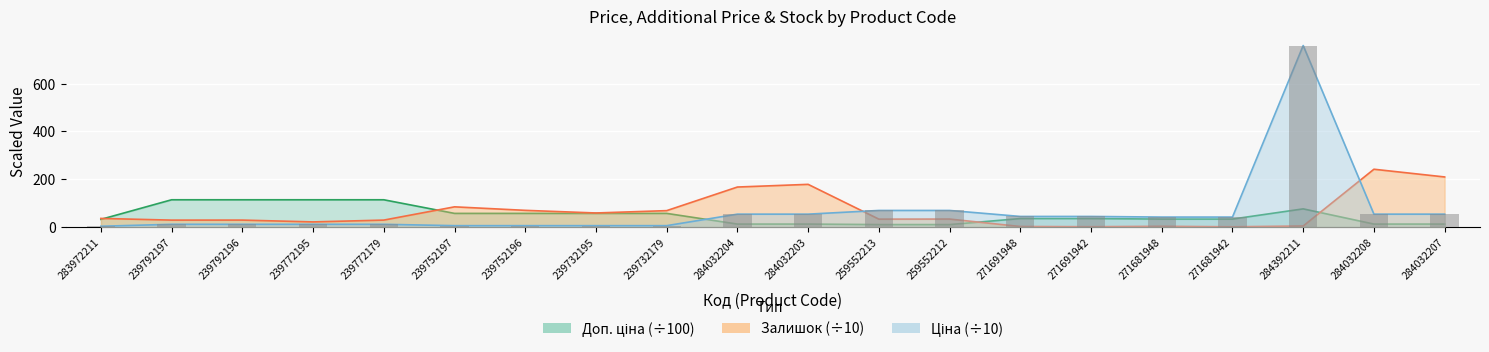

What is the sum of the Доп. ціна values at 239772195 and 239732195?

171.1